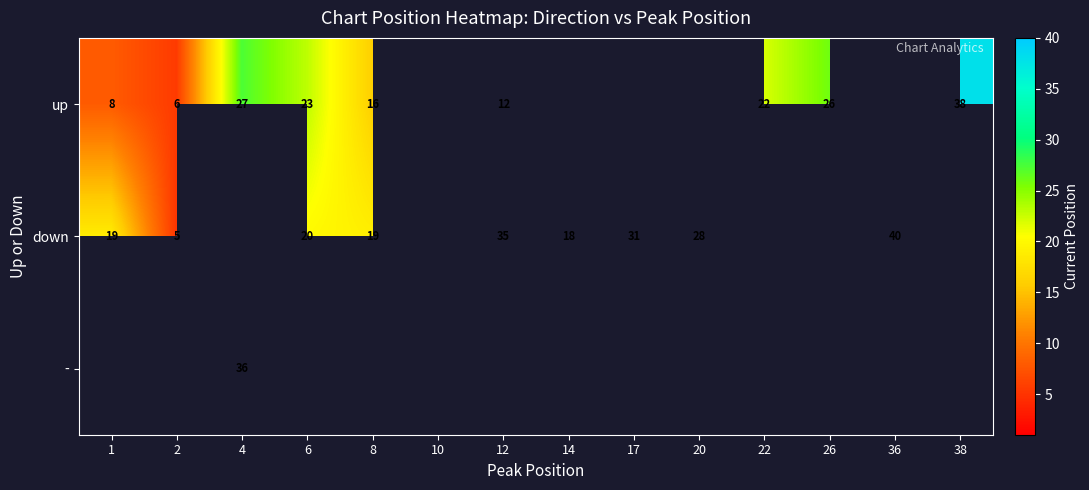

How many distinct data groups are displayed?

3